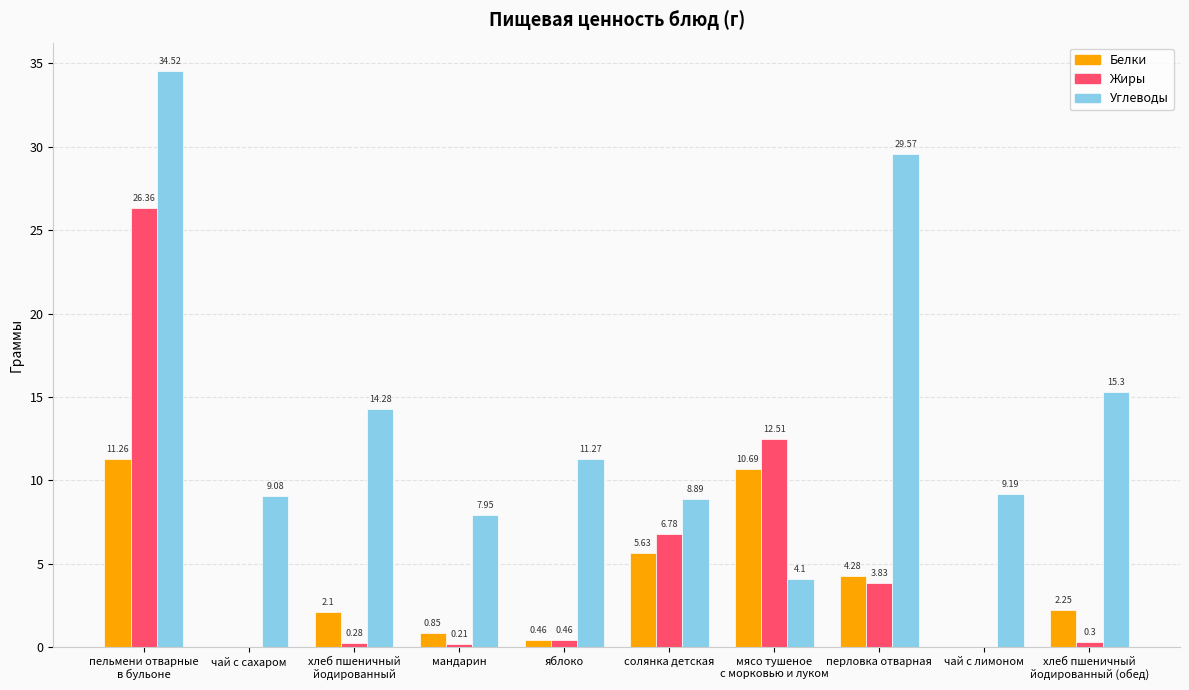

Where is Жиры nearest to the value 13?

мясо тушеное
с морковью и луком